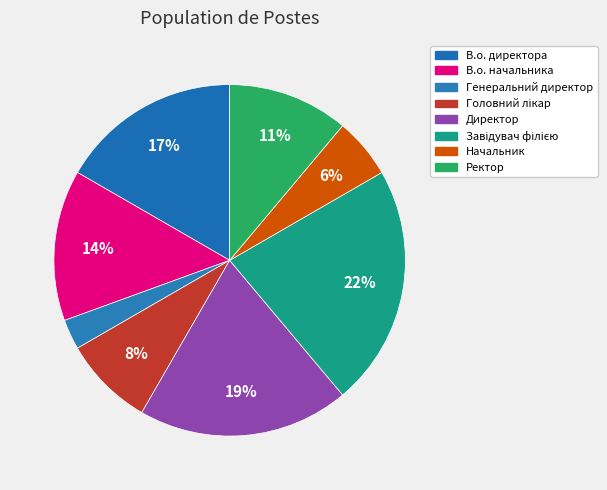

Is Завідувач філією the majority of the pie?

No